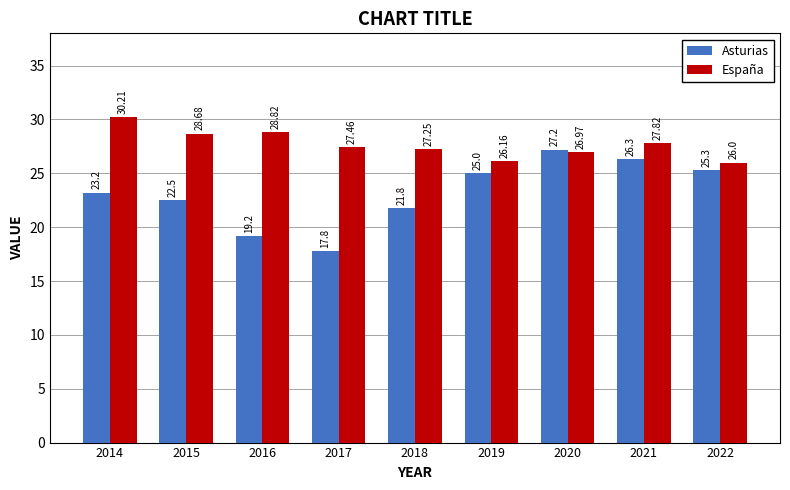

Which series has the largest total across all categories?

España